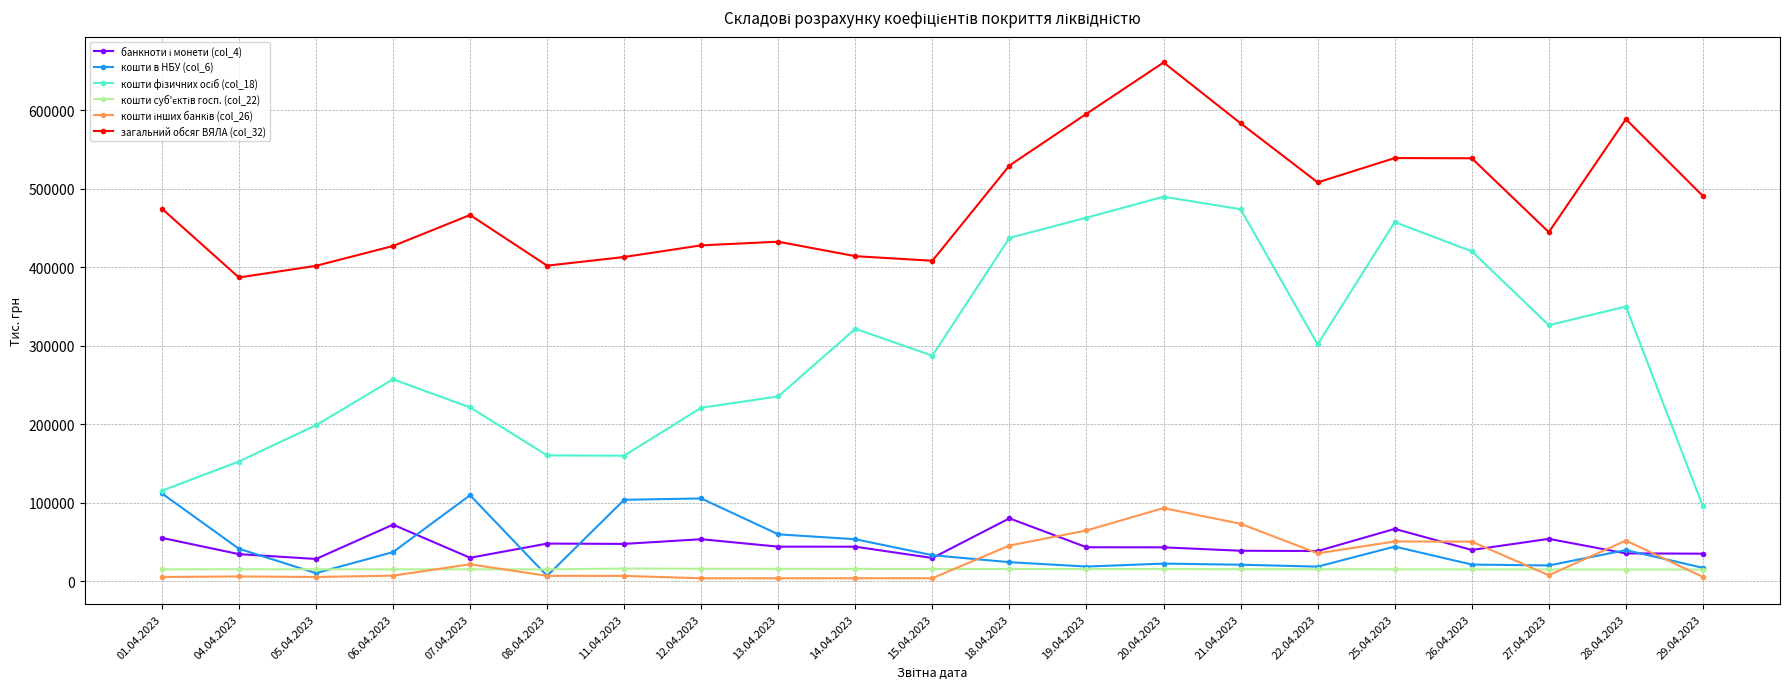

What is the total value across all series at 21.04.2023?

1206346.0